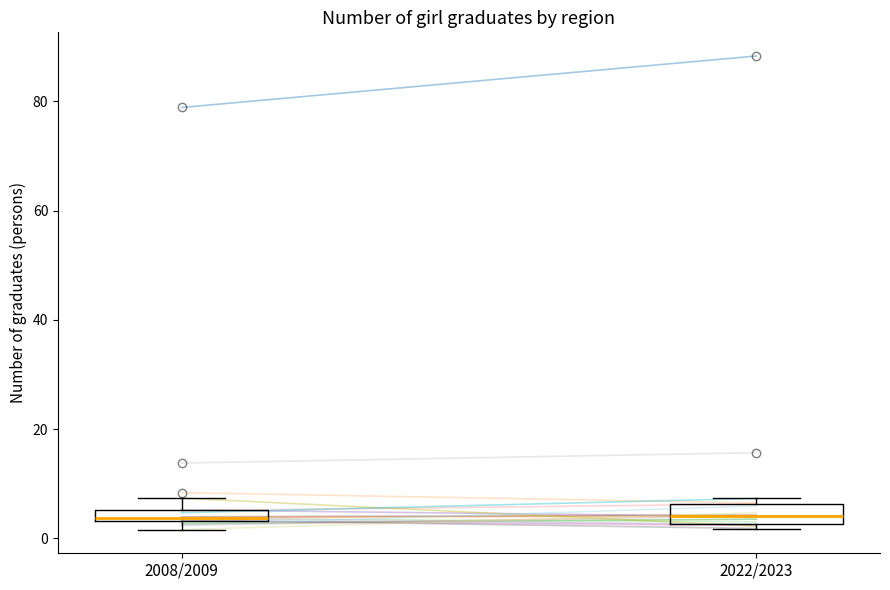

Where is the upper edge of the box for 2022/2023 on the y-axis? The values are not printed on the chart, so give them approximately, as read against the axis.

6